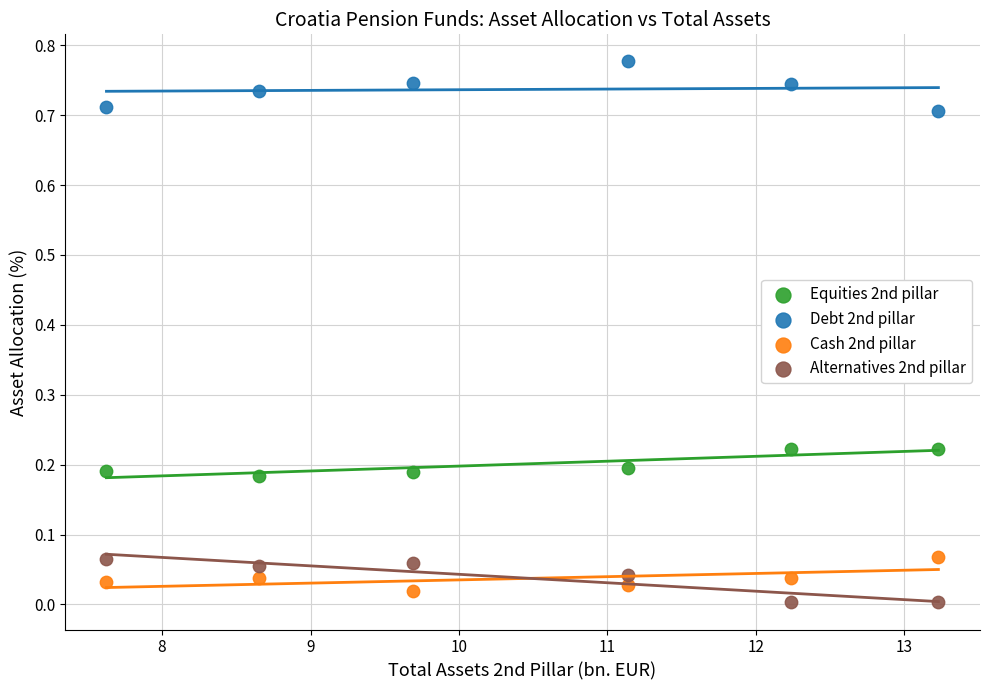

Which series has the widest spread of Y values?

Debt 2nd pillar